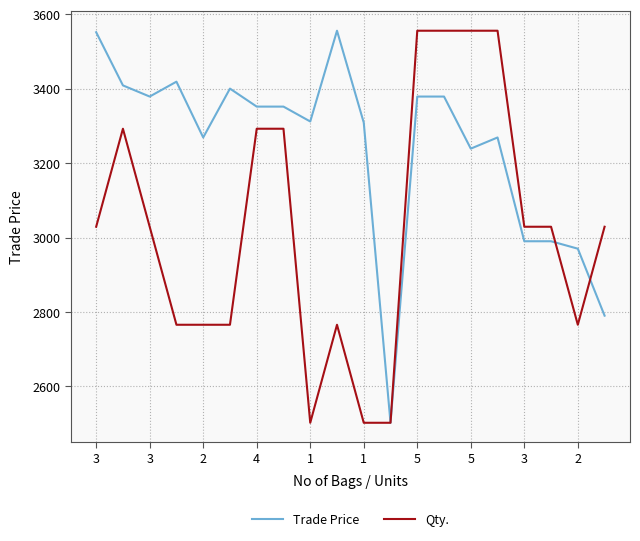

Which series ends up on top after the final intersection of Trade Price and Qty.?

Qty.